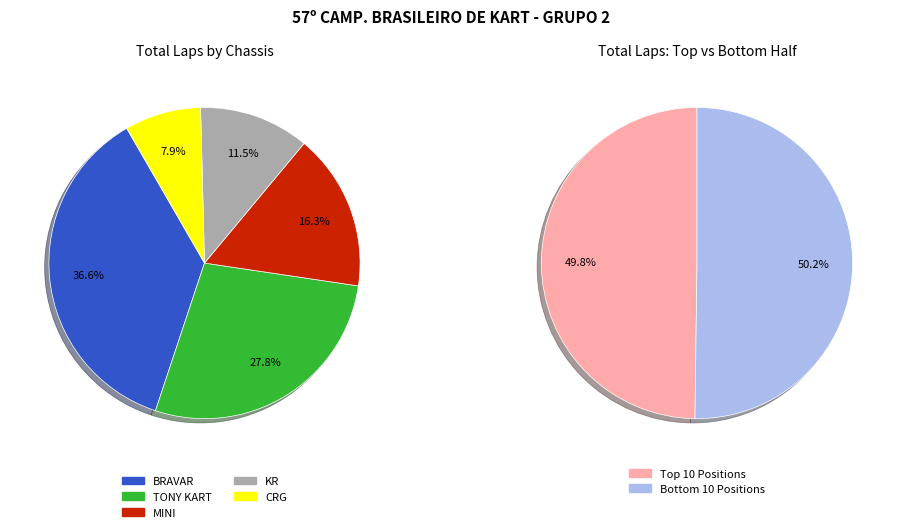

The AROLDO RODRIGUES slice represents 1% of the pie. True or false?

False